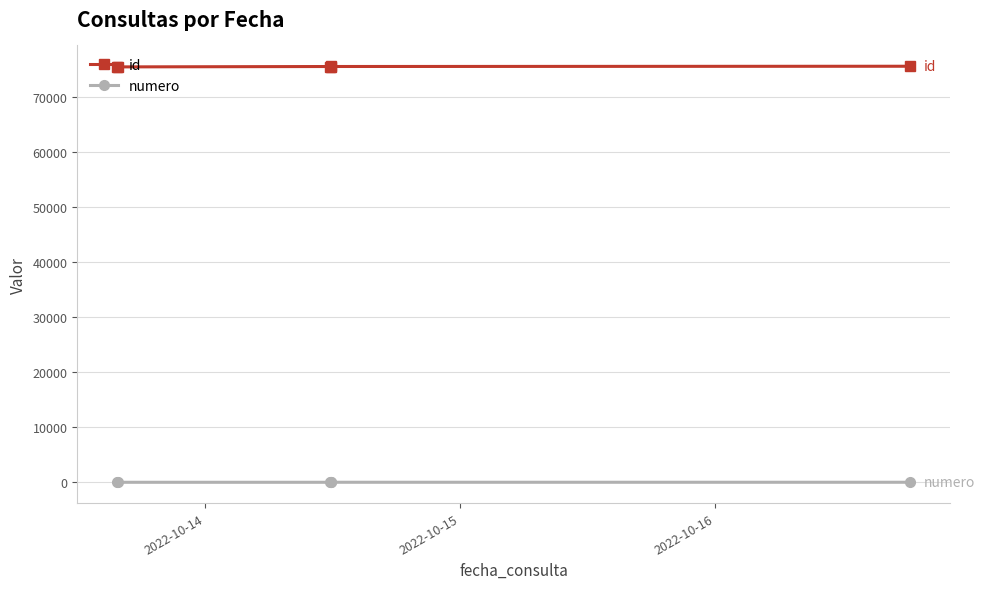

Rank the series by their maximum value, from lowest to highest.

numero, id